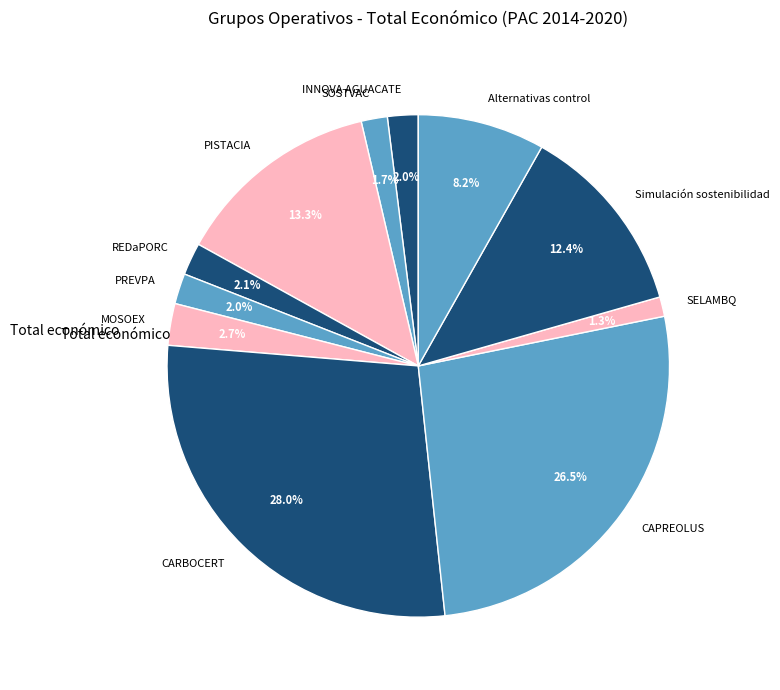

Is it true that PISTACIA is 1% of the pie?

False